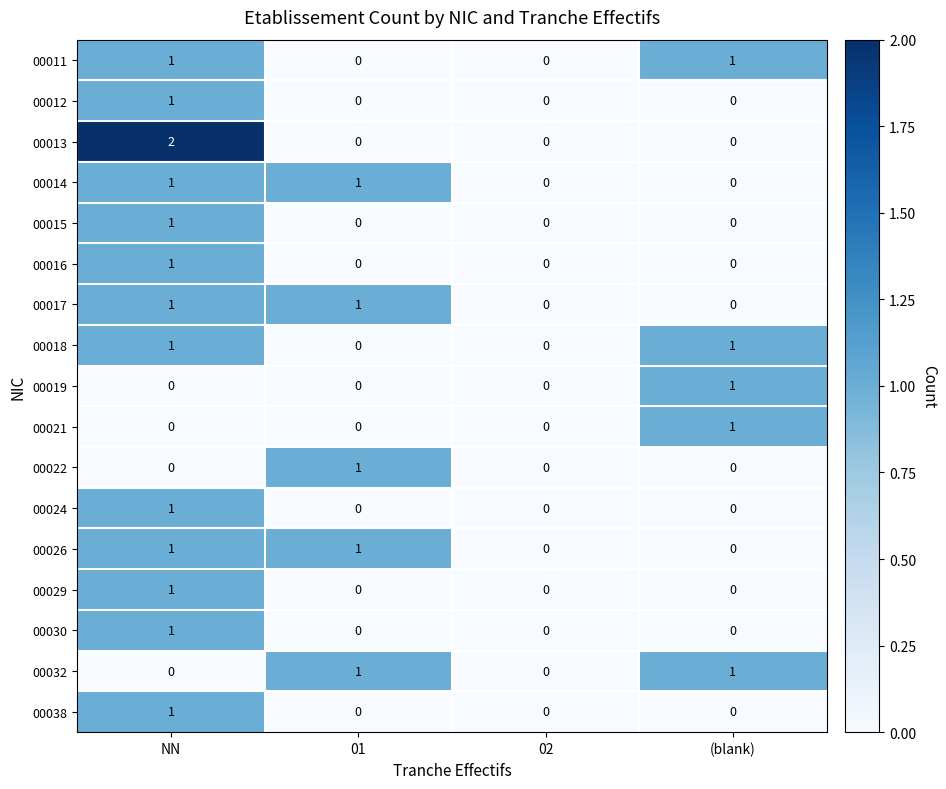

Count the 00021 values in the range 0 to 1.

4